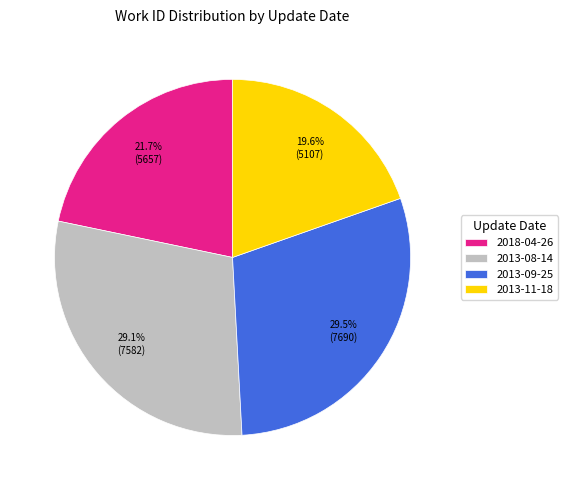

How much of the chart is everything except 2018-04-26?

78.3%